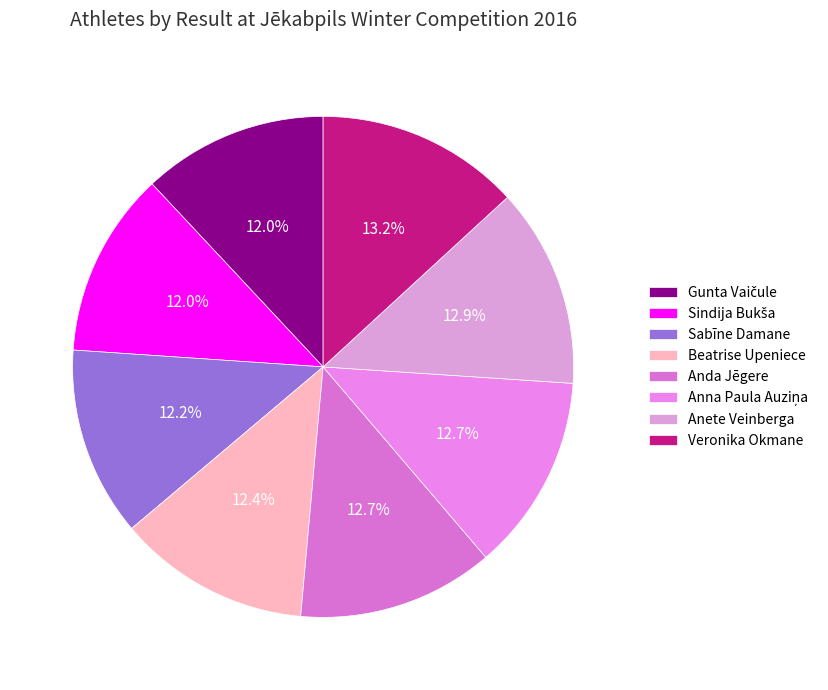

What percentage do Anna Paula Auziņa and Anda Jēgere together represent?

25.4%